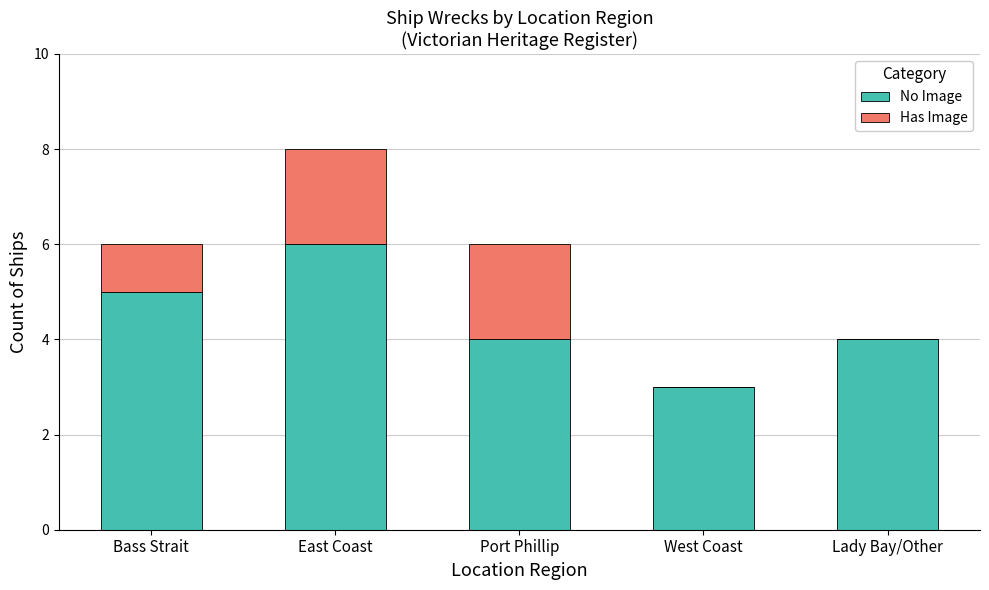

What are all the series names shown in the legend?

No Image, Has Image